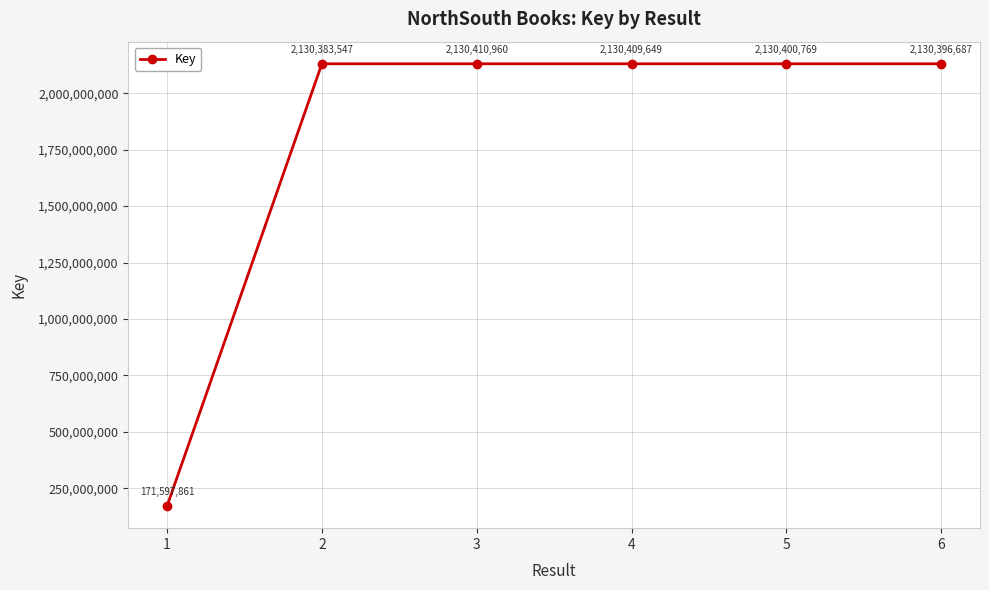

Which has a higher value, 3 or 5?

3